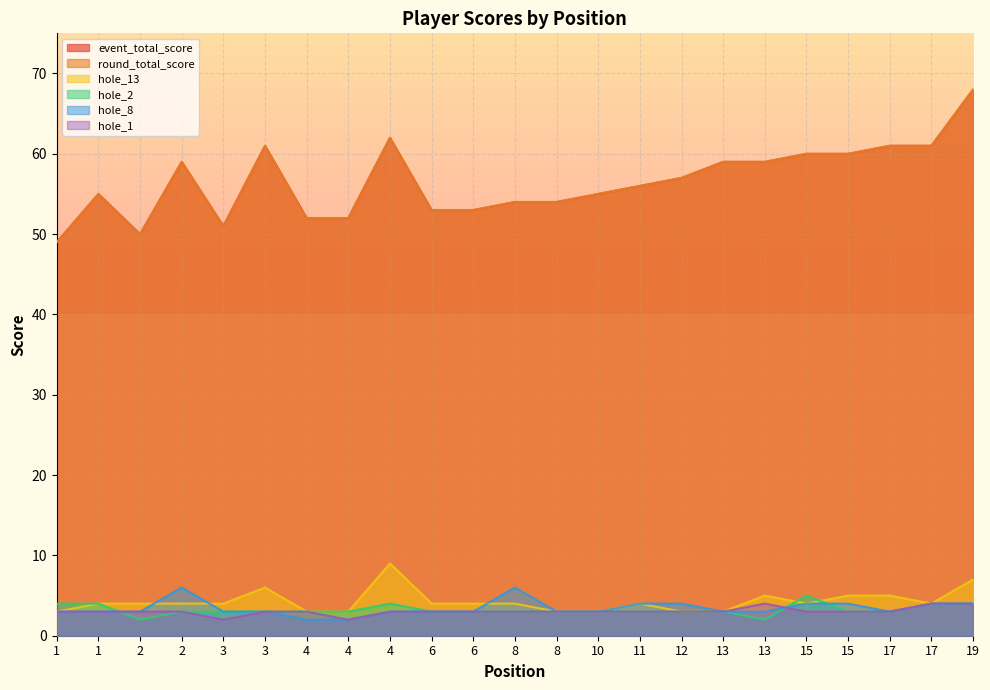

How many data points in round_total_score are less than 56?

11